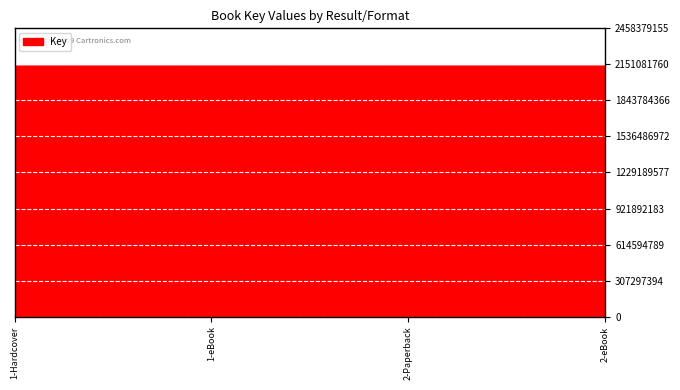

What is the ratio of the value at 1-Hardcover to the value at 2-Paperback?

1.0